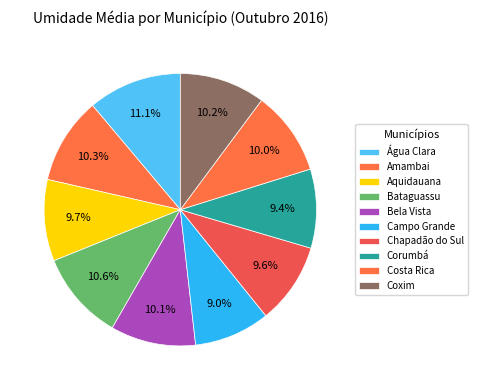

How many segments does this pie chart have?

10